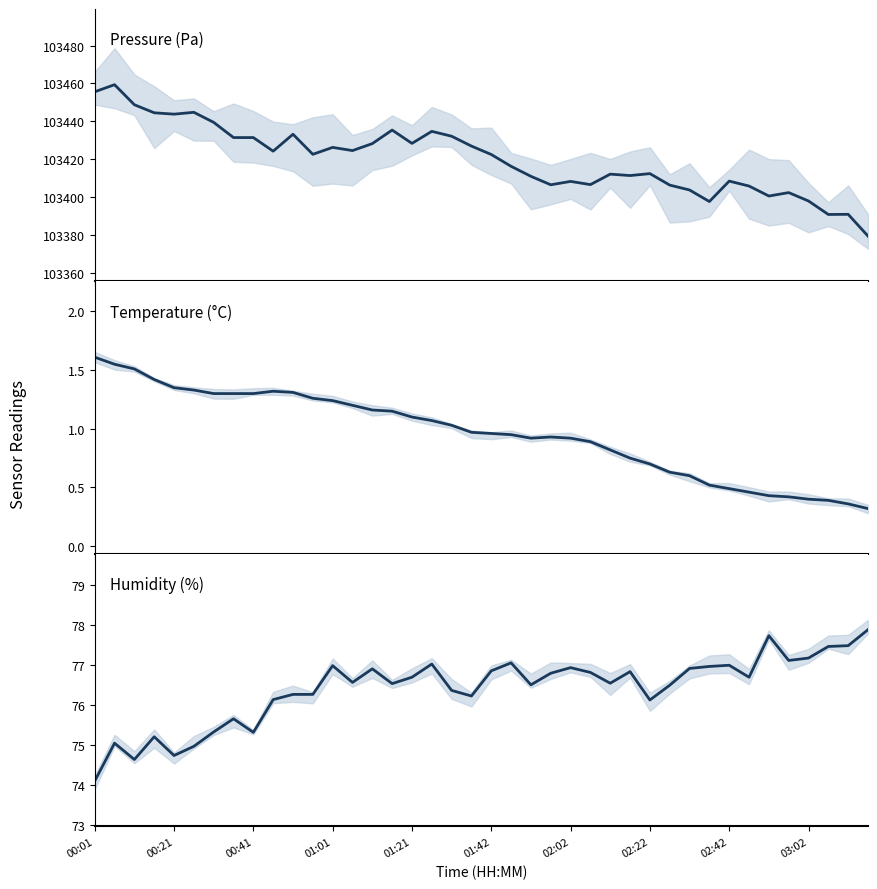

What is the difference between the highest and lowest values at 14?

103427.0